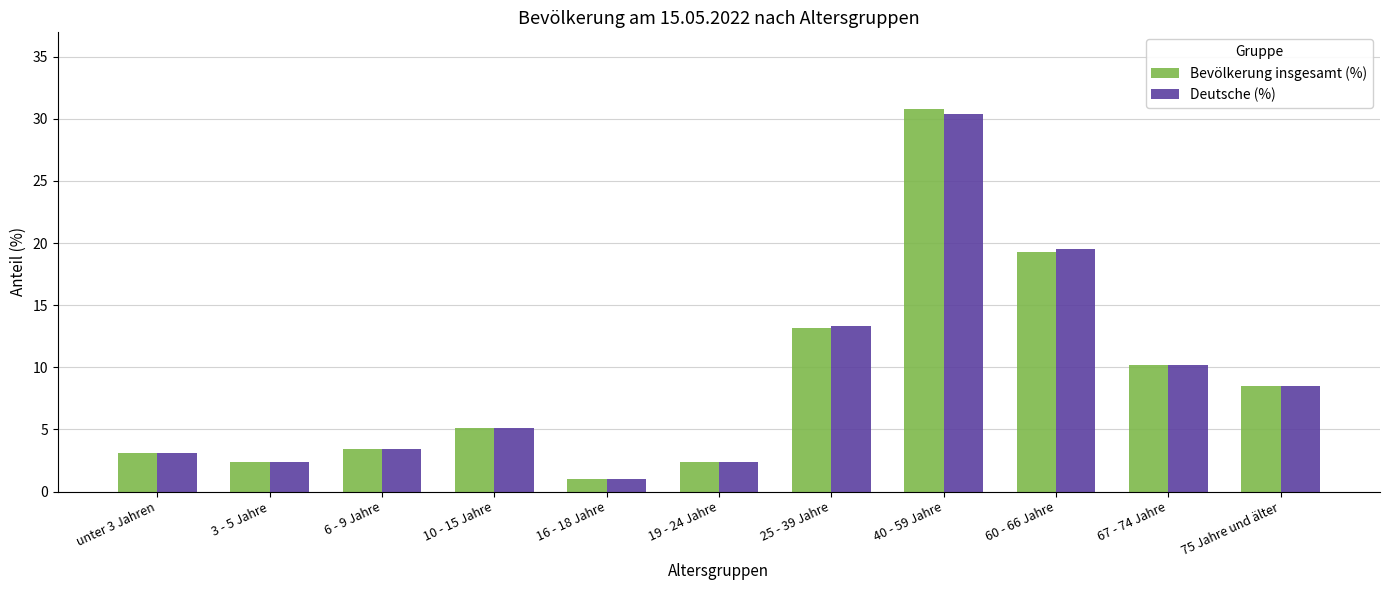

What is the sum of the Deutsche (%) values at 3 - 5 Jahre and 75 Jahre und älter?

10.9